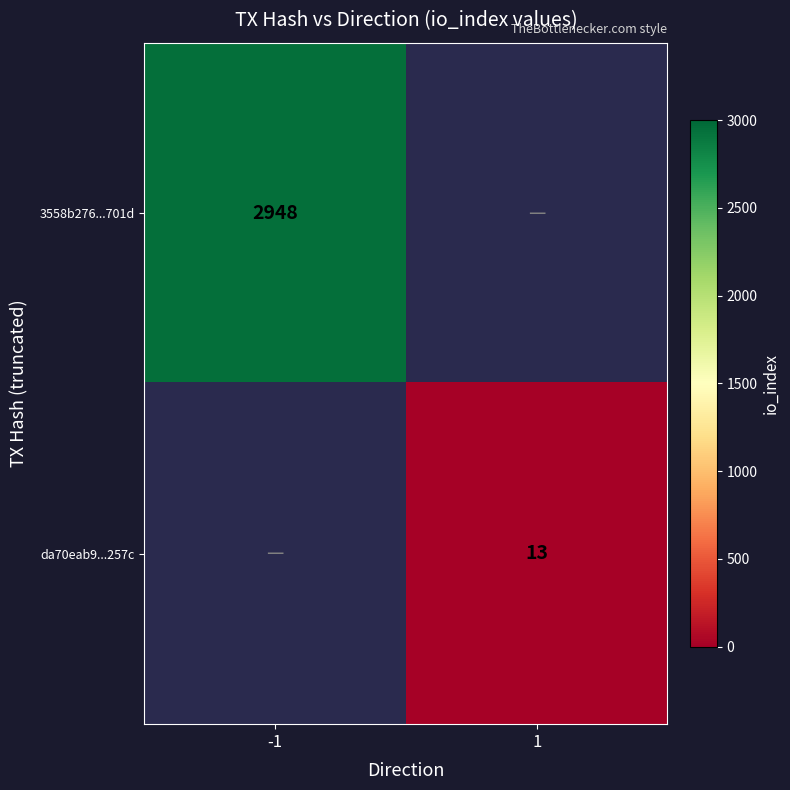

The value of 3558b276...701d at -1 is 2948. True or false?

True